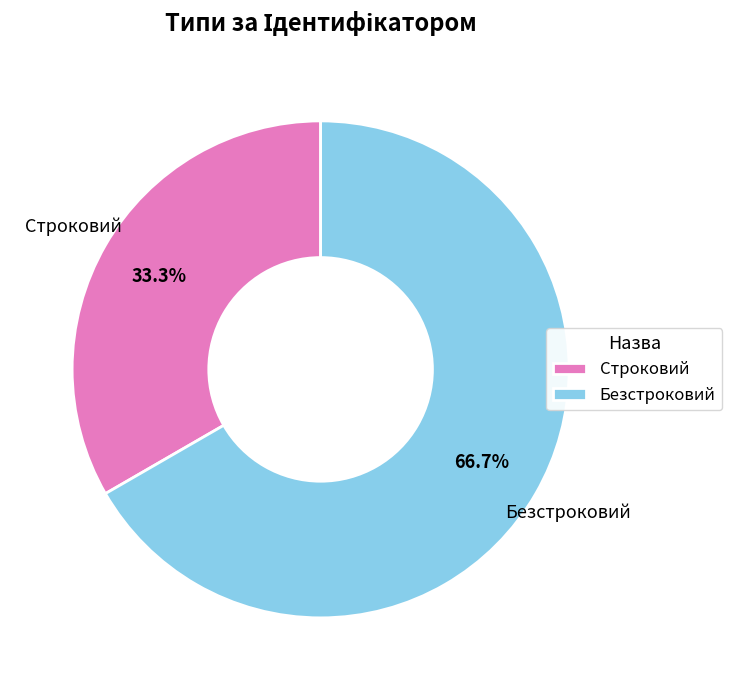

Rank the categories by value from lowest to highest.

Строковий, Безстроковий